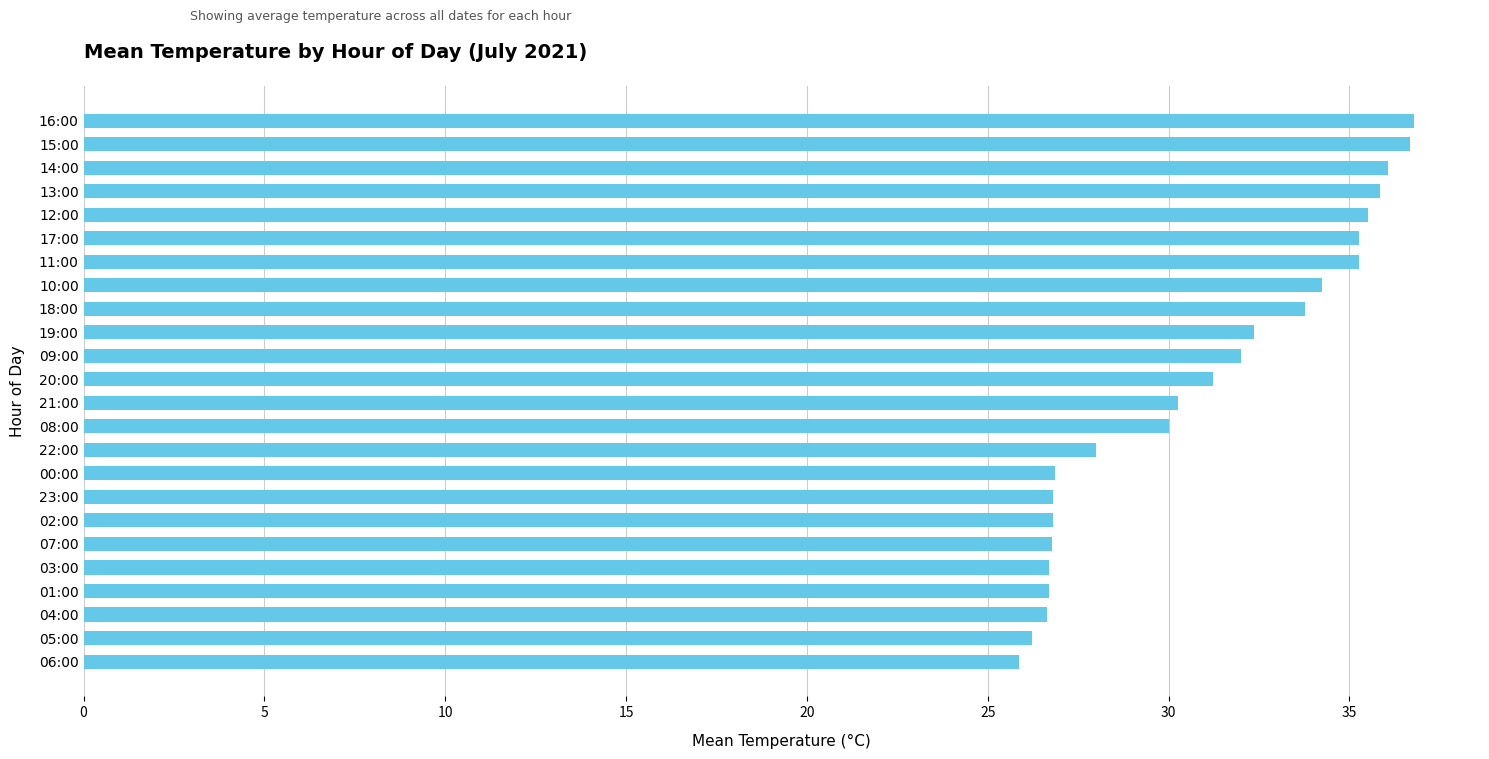

What is the maximum value shown in the chart?

36.8